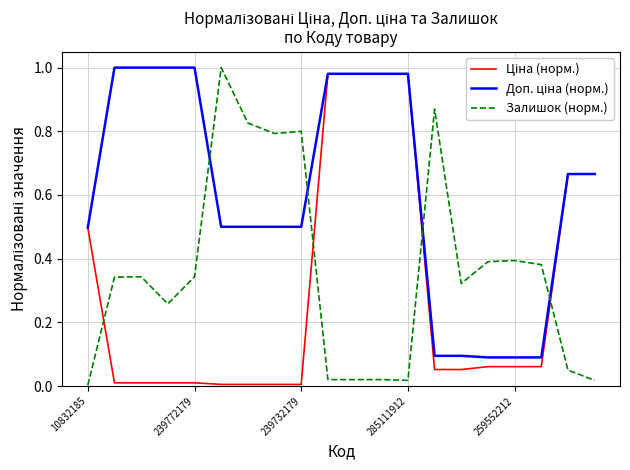

True or false: Ціна (норм.) and Доп. ціна (норм.) cross at least once.

False